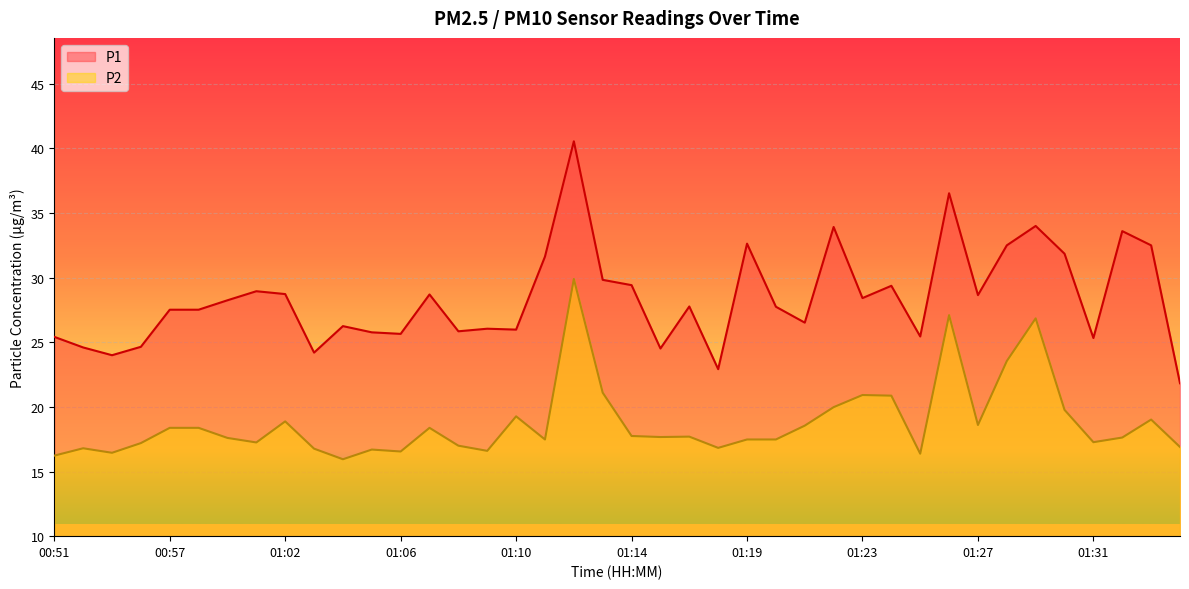

True or false: P1 and P2 intersect in this chart.

False